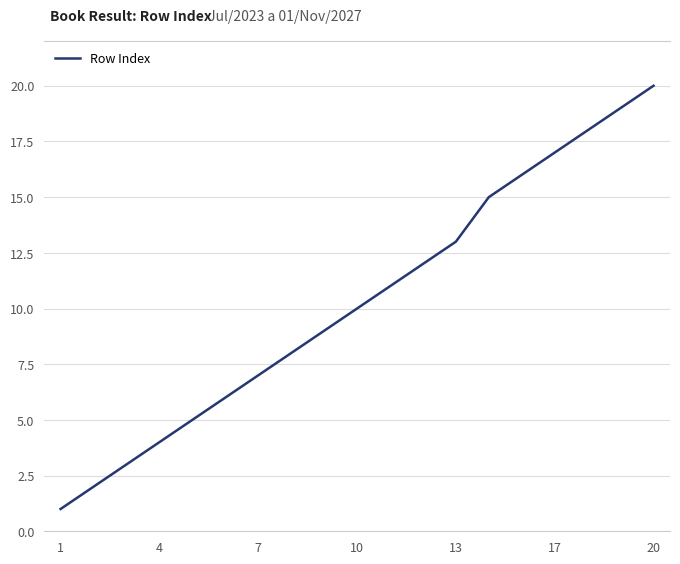

What is the greatest value displayed?

20